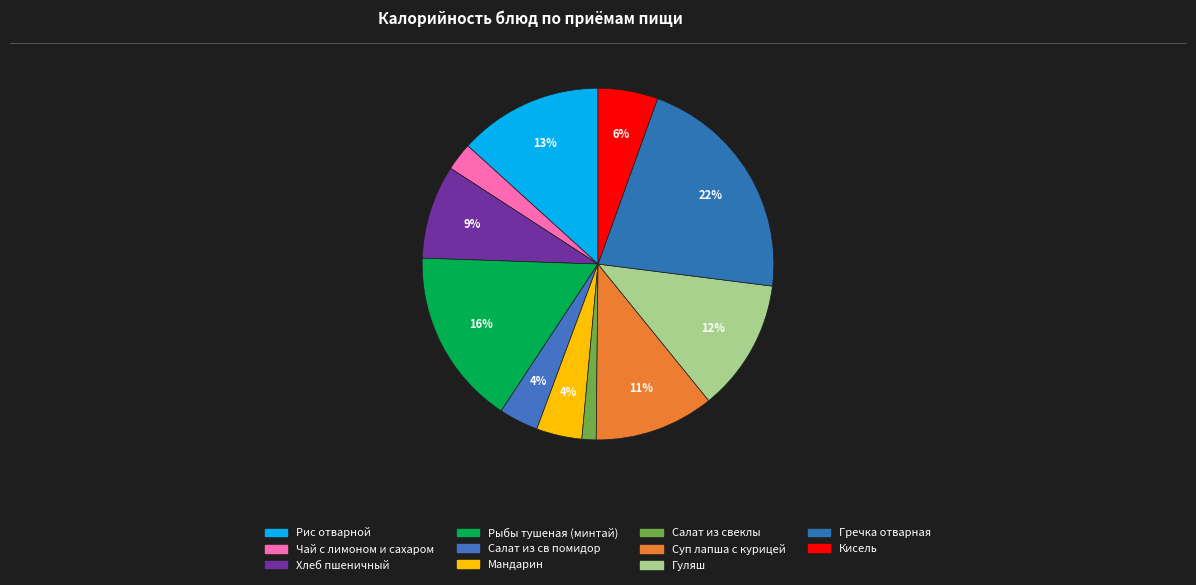

True or false: Мандарин accounts for 4% of the total.

True